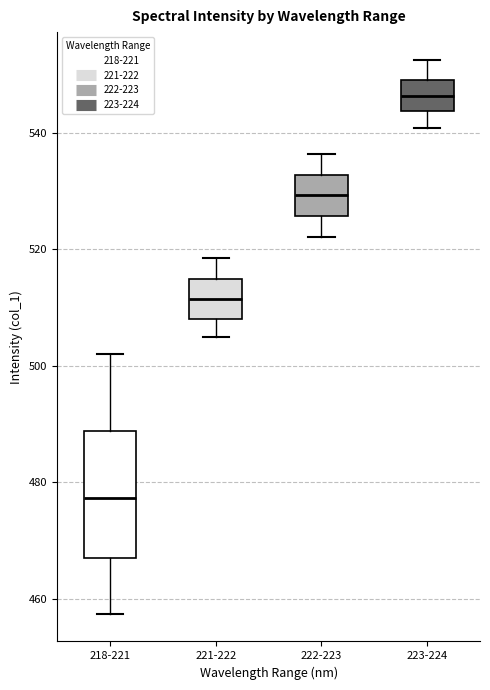

Reading left to right, read every box against the y-axis: the position of its median line, the range the box covers, and the ends of its whiskers. The values are not printed on the chart, so give them approximately, as read against the axis.

218-221: median 478, box 466 to 488, whiskers 458 to 502
221-222: median 512, box 508 to 514, whiskers 504 to 518
222-223: median 530, box 526 to 532, whiskers 522 to 536
223-224: median 546, box 544 to 550, whiskers 540 to 552